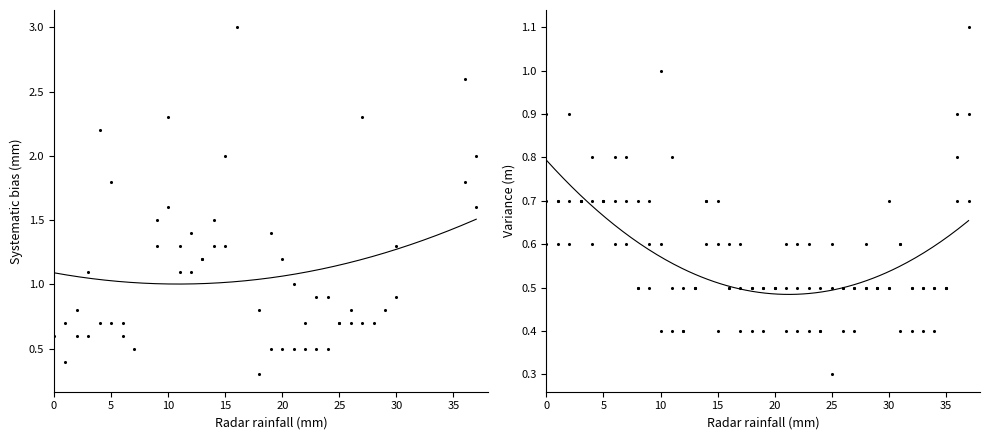

At how many categories does at least one series exceed 0?

38